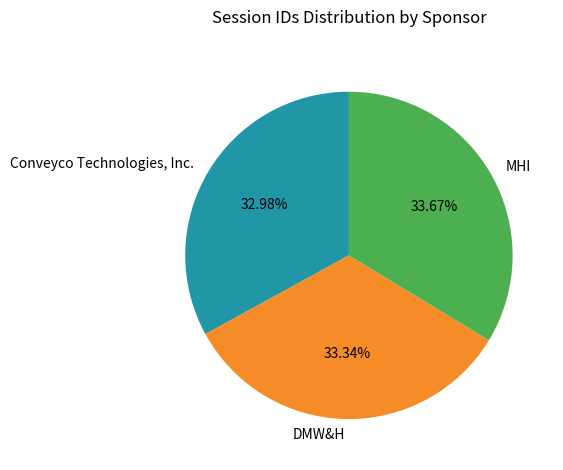

Does MHI account for over 50% of the chart?

No